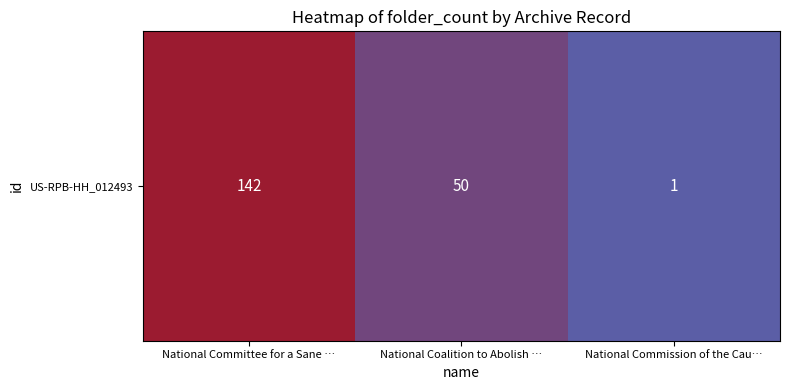

What is the smallest value displayed?

1